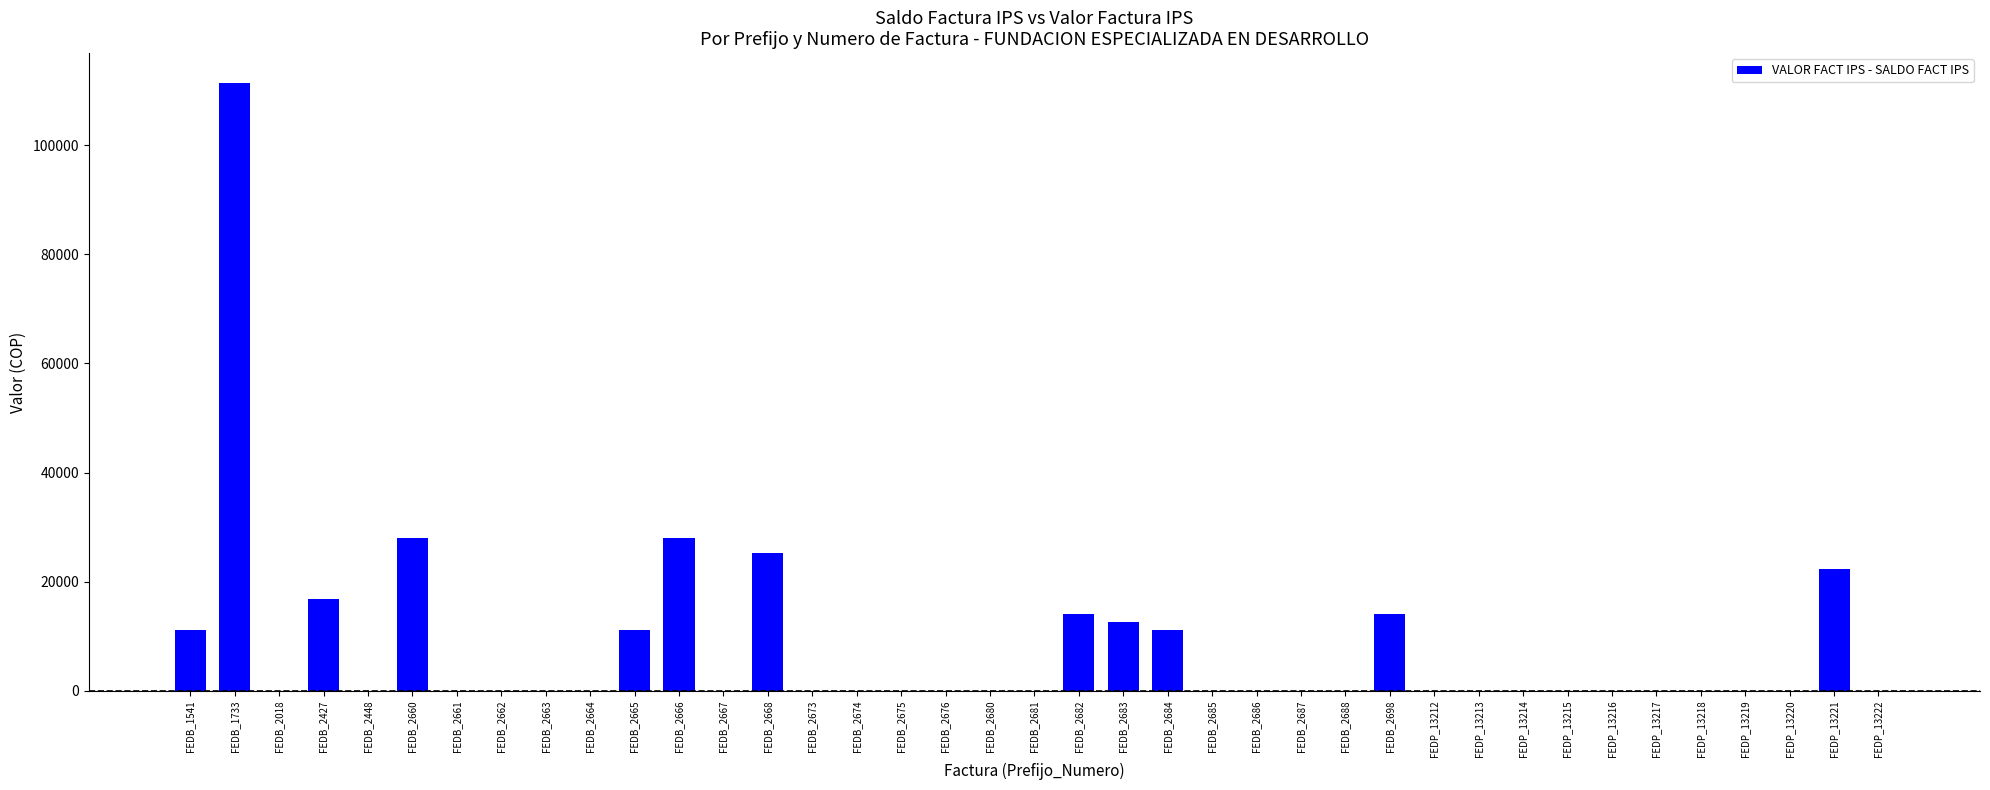

What is the sum of all values?

305900